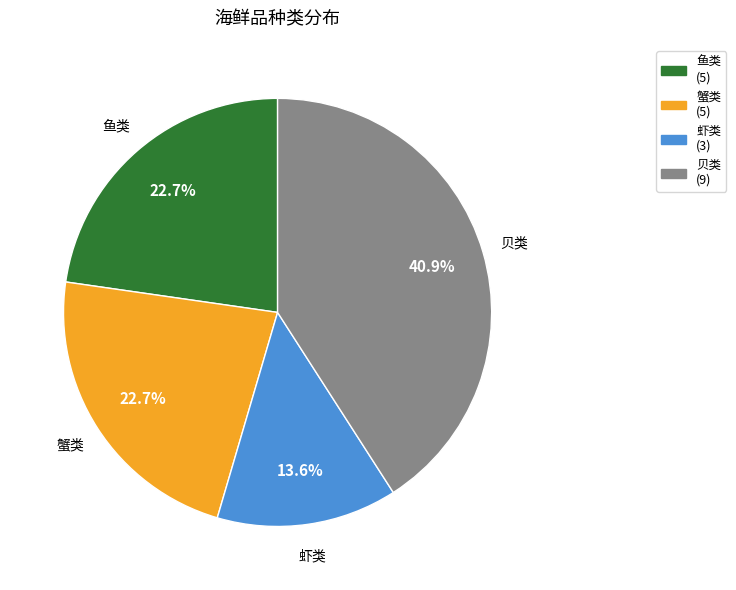

To the nearest percent, what is the average slice percentage?

25%